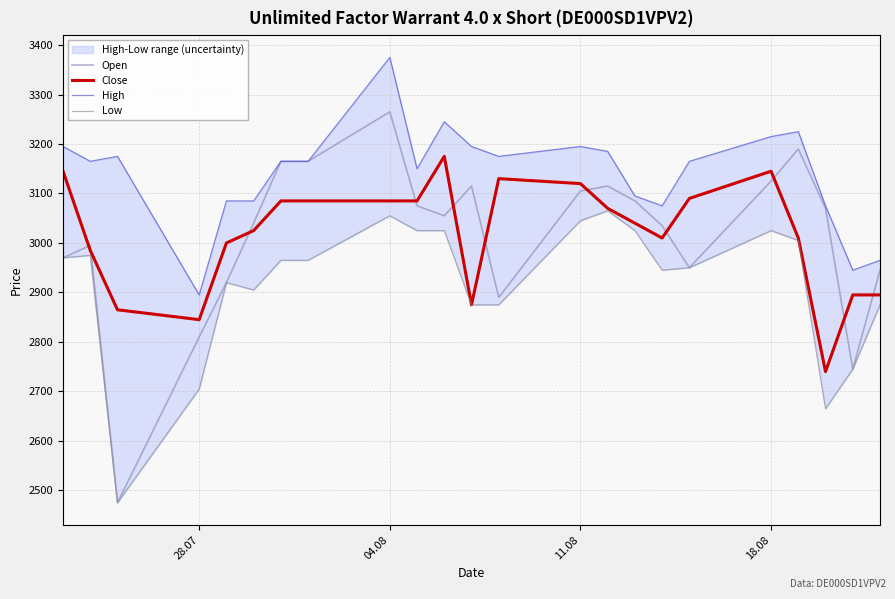

At how many categories does at least one series exceed 2858?

23